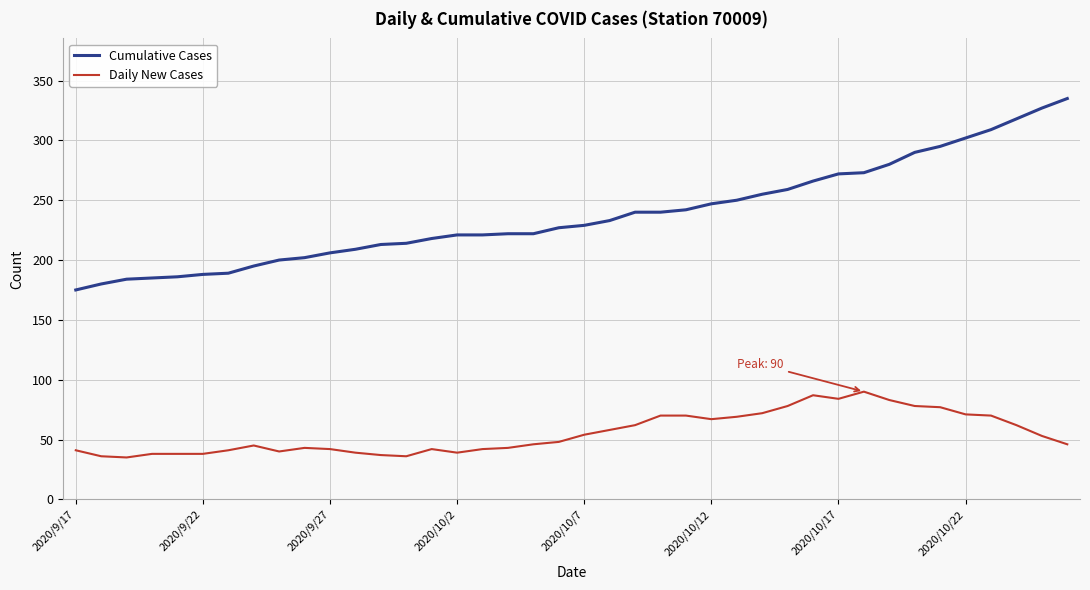

What is the greatest value displayed?

335